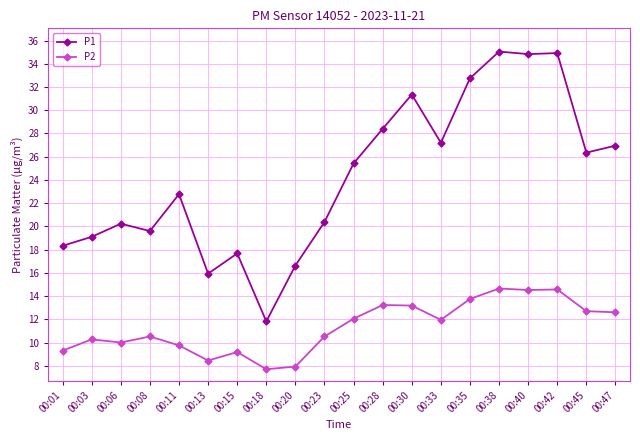

What is the difference between the maximum and minimum values in the P1 series?

23.2